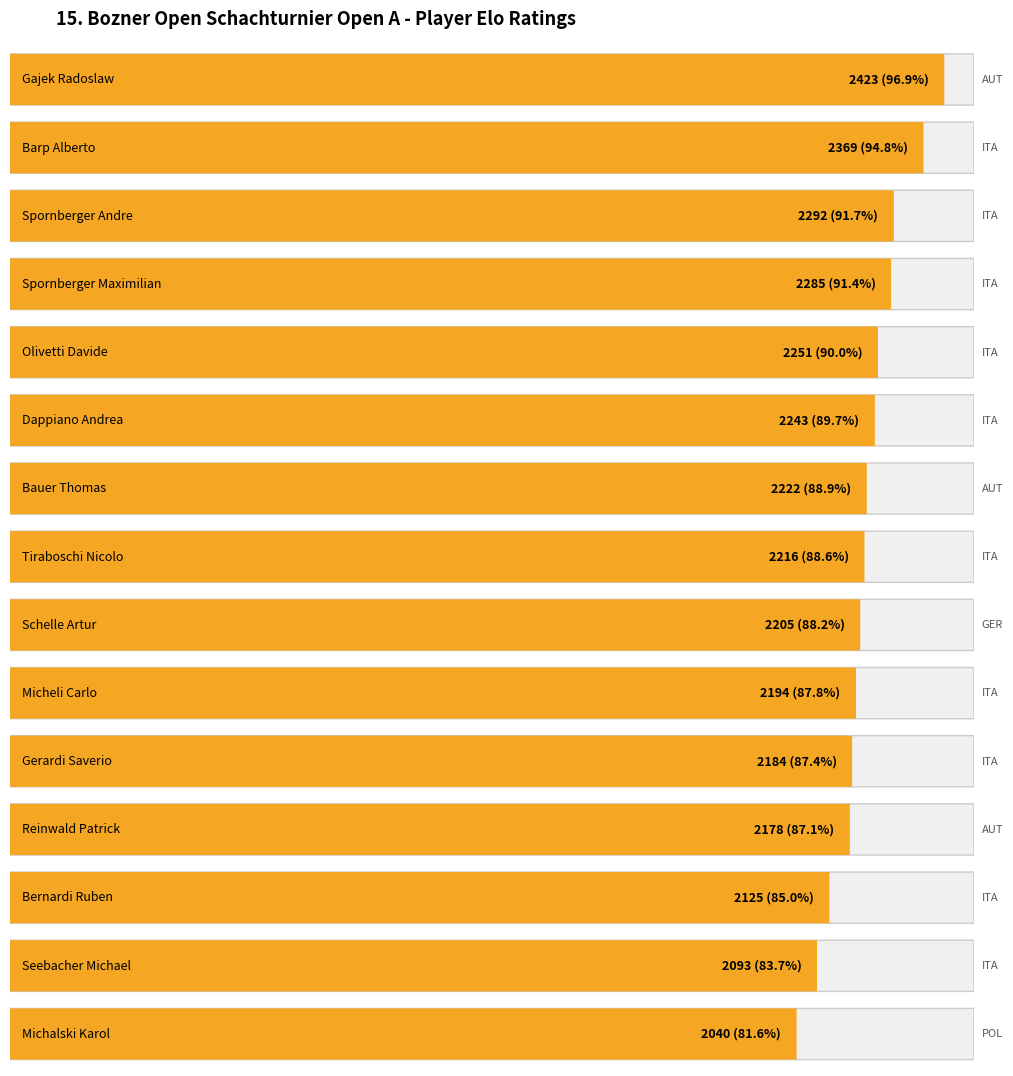

Between Bauer Thomas and Gajek Radoslaw, which is larger?

Gajek Radoslaw